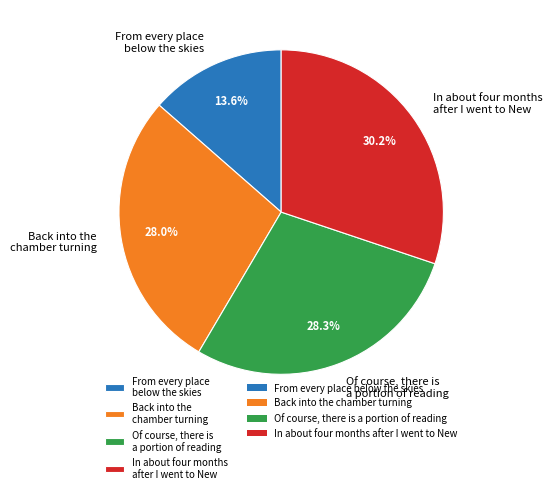

Which slice is the largest?

In about four months after I went to New